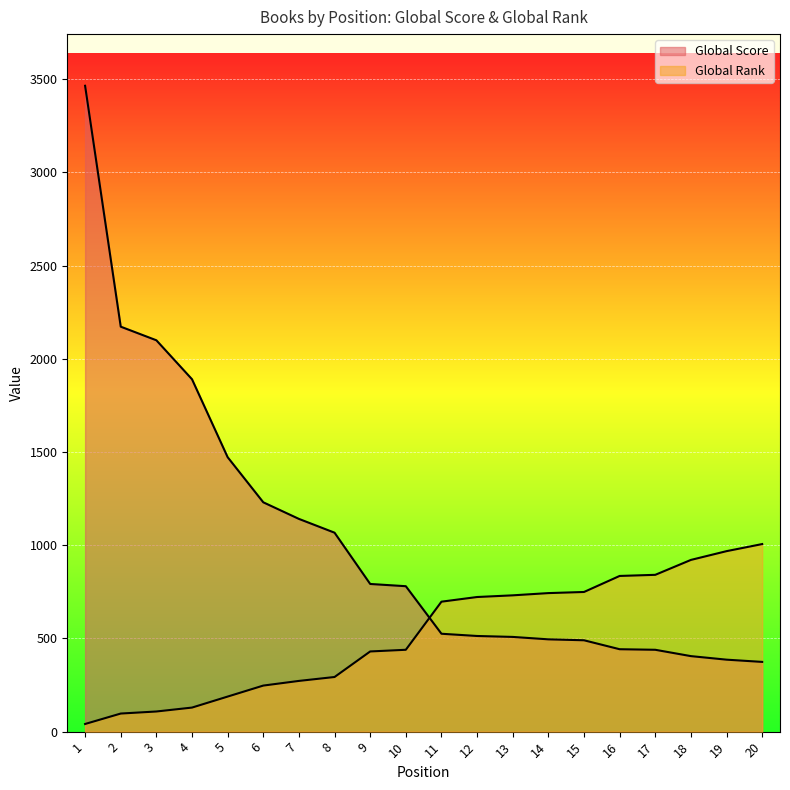

What is the difference between the Global Score values at 8 and 9?

275